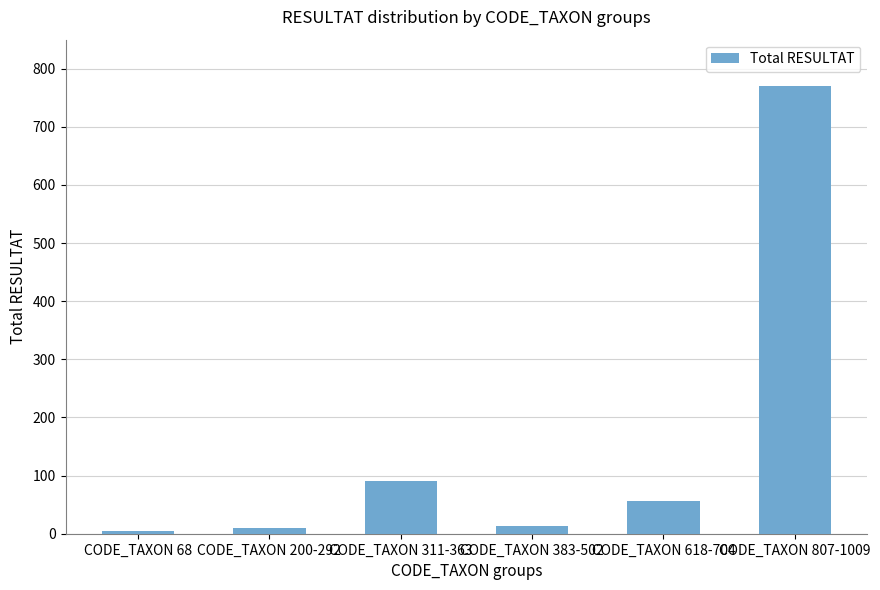

The value at CODE_TAXON 807-1009 is 208. True or false?

False